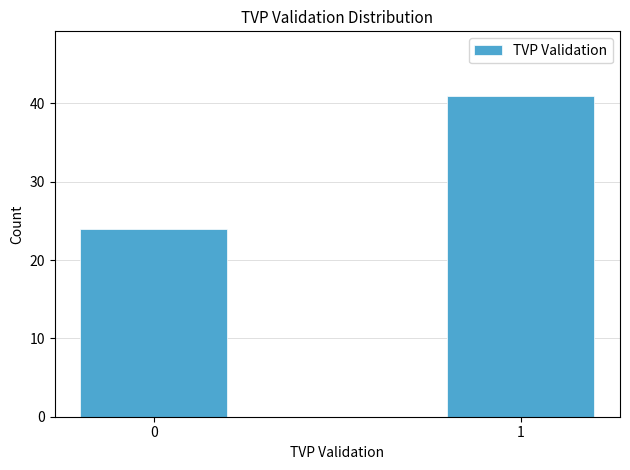

Reading right to left, transcribe all the data shown in this chart.

41	24